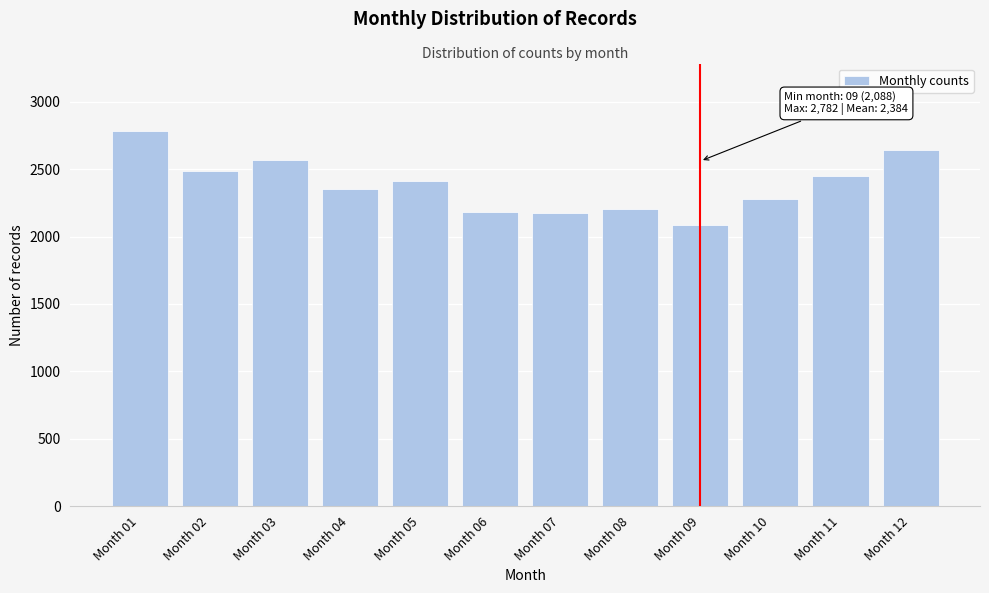

The value at Month 04 is 1242. True or false?

False